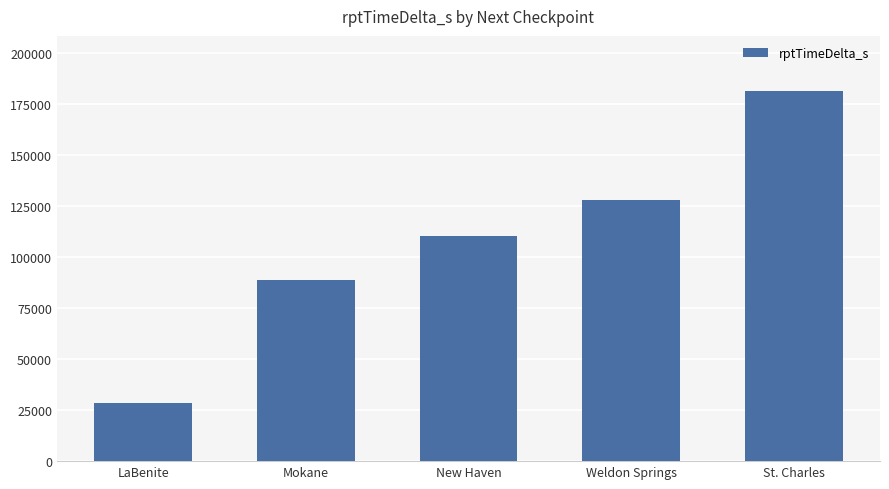

The value at New Haven is 110340. True or false?

True